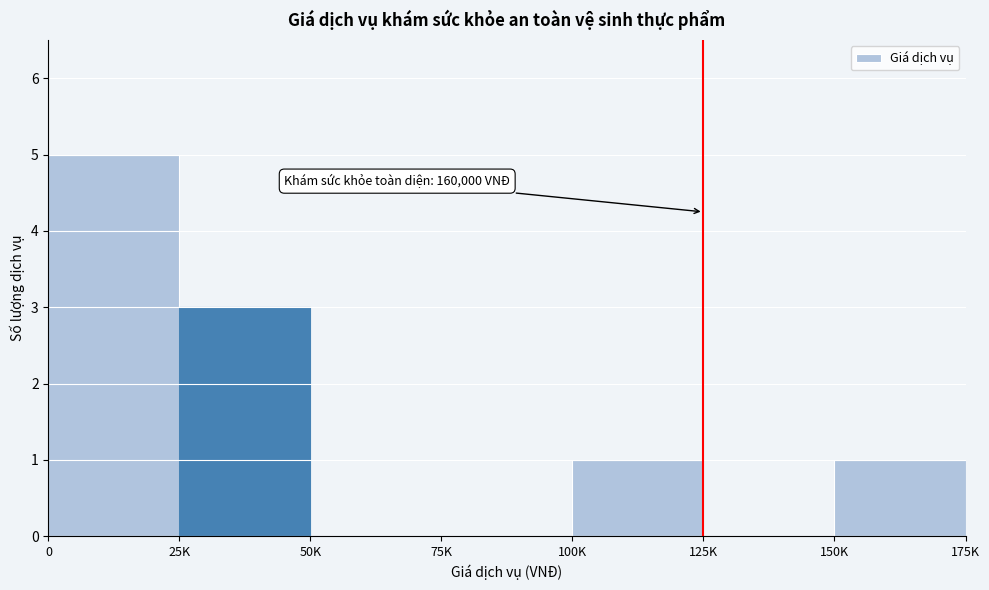

Reading left to right, what are all the values shown in this chart?

0=5	25K=3	50K=0	75K=0	100K=1	125K=0	150K=1